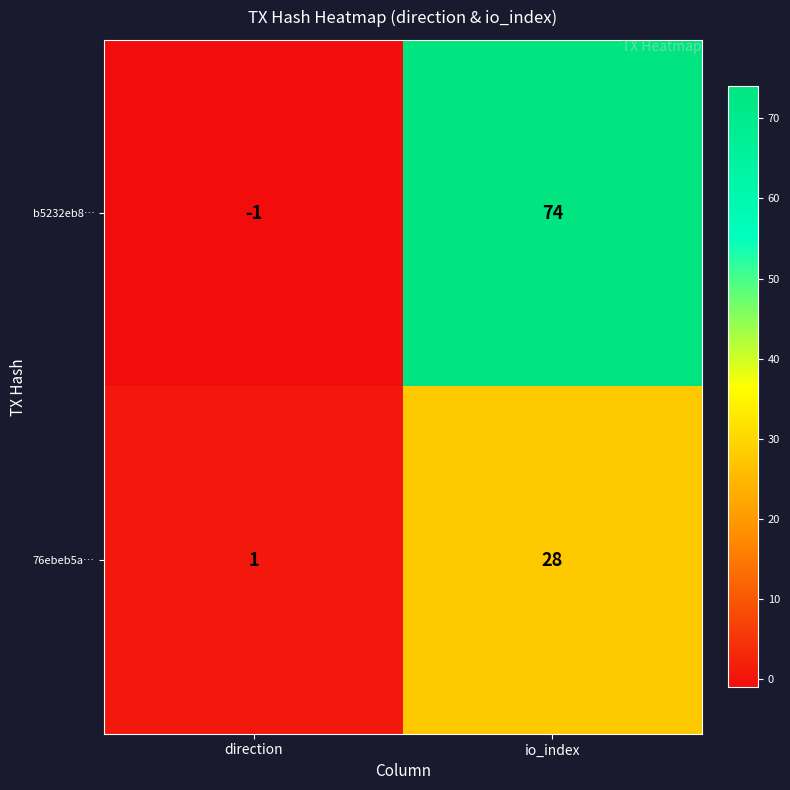

At how many categories does at least one series exceed 51?

1